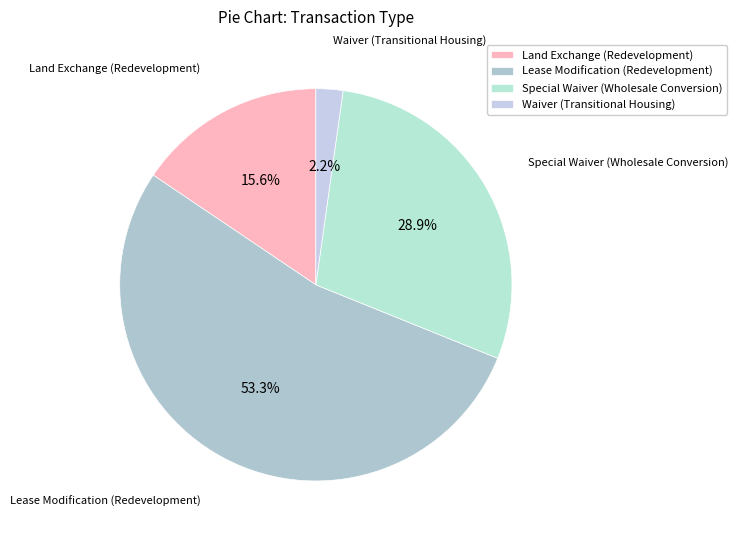

Is the sum of Lease Modification (Redevelopment) and Waiver (Transitional Housing) greater than half?

Yes